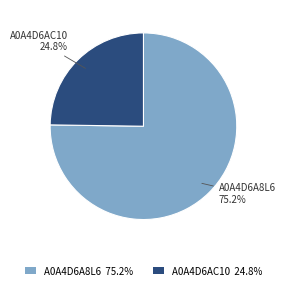

Is the sum of A0A4D6A8L6 and A0A4D6AC10 greater than half?

Yes